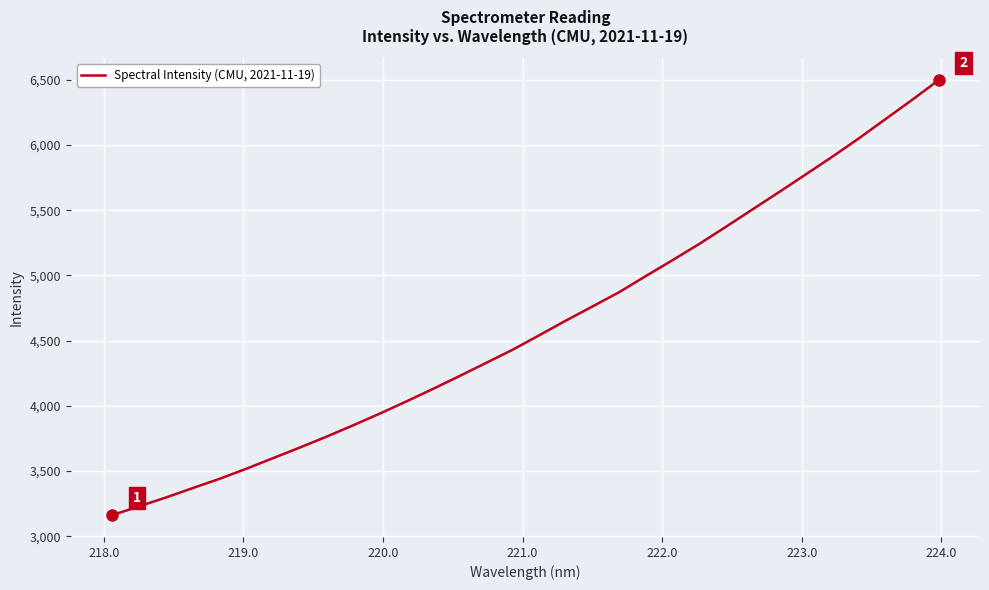

Reading left to right, what are all the values shown in this chart?

3160.6	3228.1	3295.2	3367.1	3437.8	3514.6	3595.9	3676.8	3760.1	3847.4	3937.0	4030.6	4126.9	4225.8	4327.1	4428.4	4539.5	4652.3	4760.9	4870.3	4993.9	5115.5	5239.6	5370.8	5504.4	5637.6	5773.0	5909.1	6050.4	6198.1	6345.6	6497.8